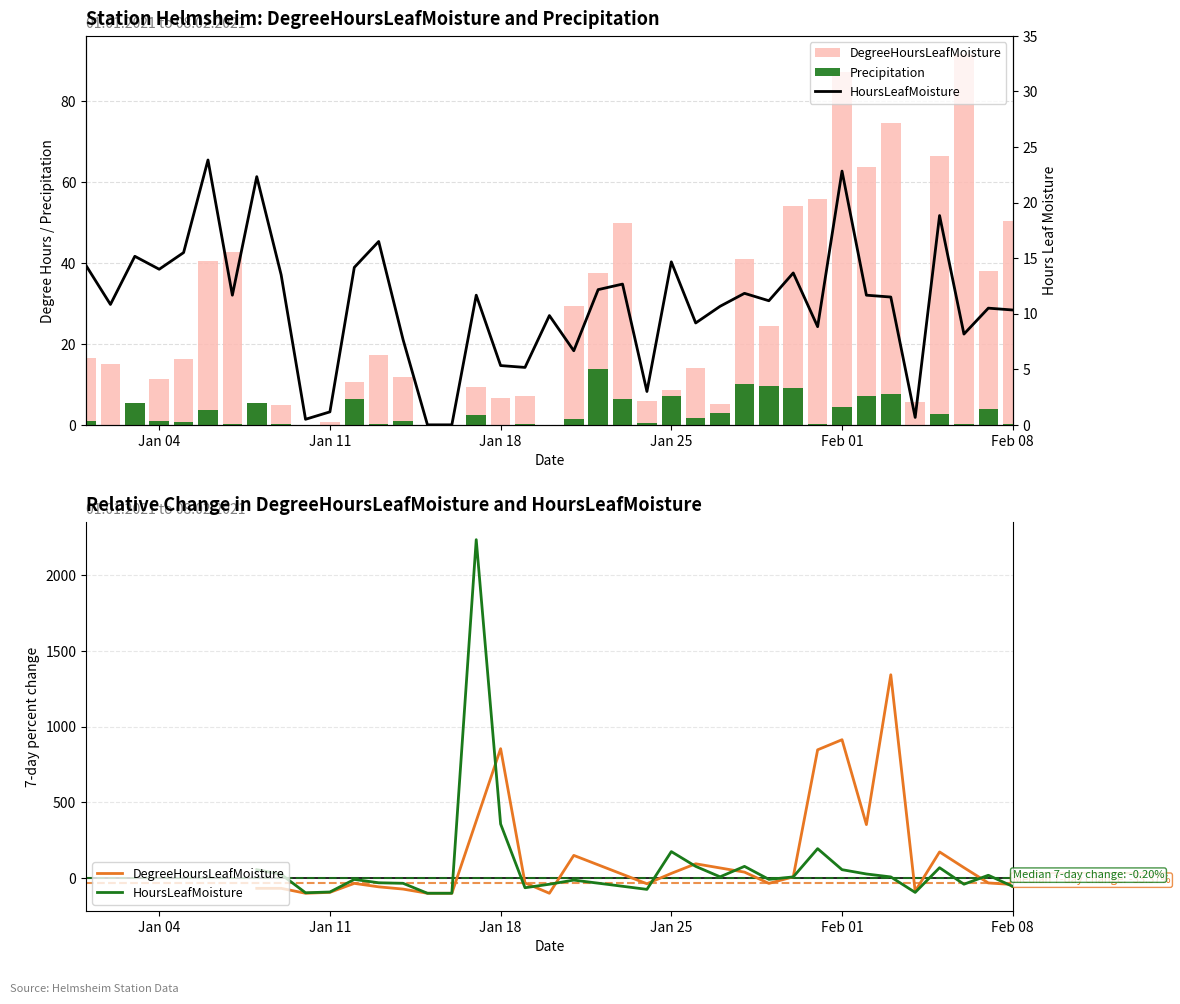

Between 05.01.2021 and 02.01.2021, which is larger?

05.01.2021